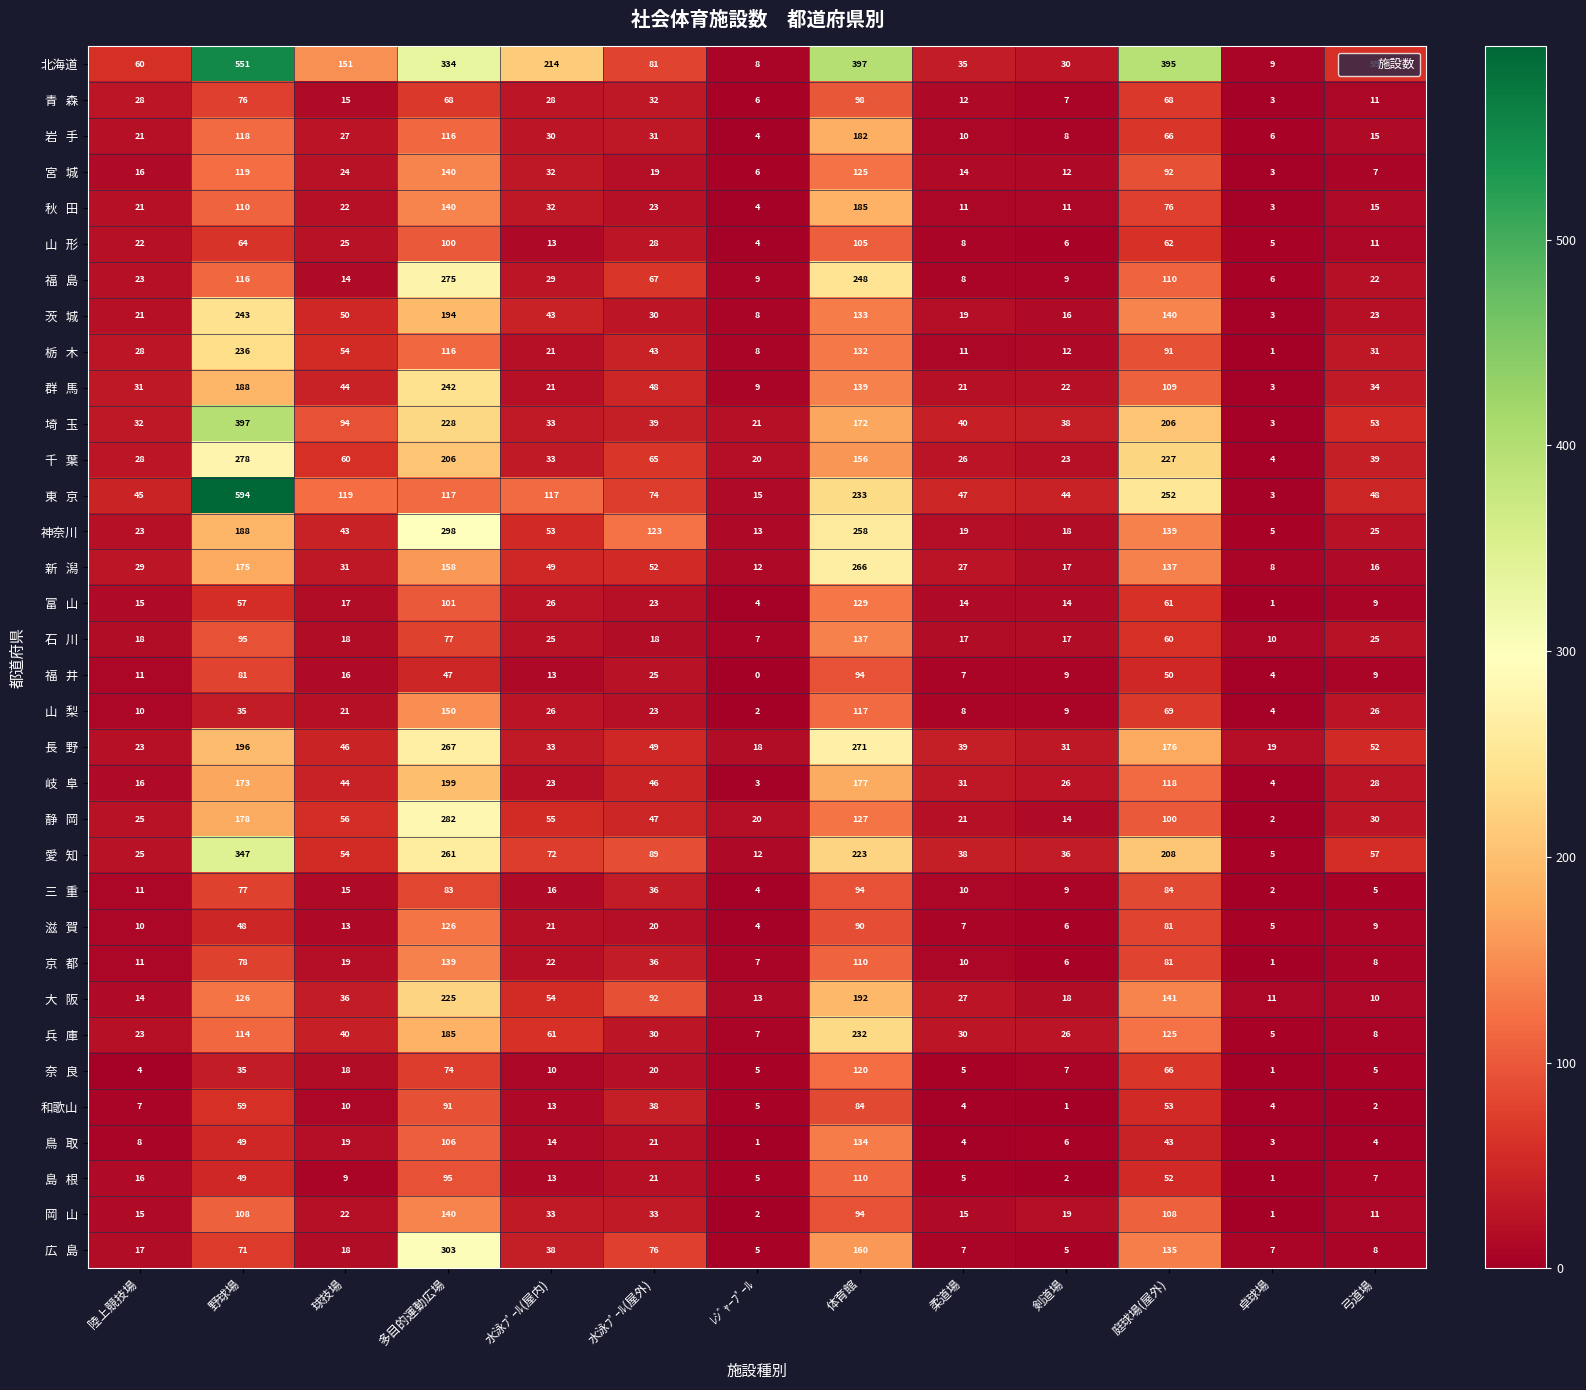

Which series changed the most between 水泳ﾌﾟｰﾙ(屋内) and 弓道場?

北海道